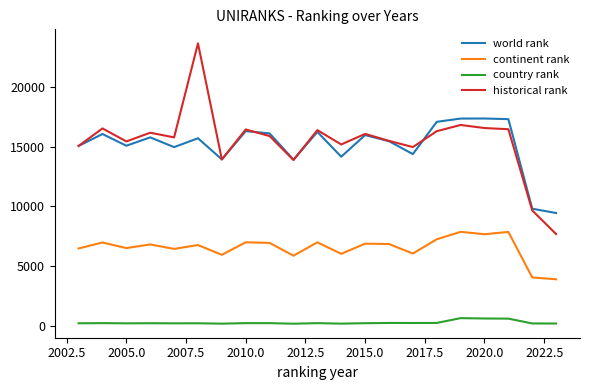

What are all the series names shown in the legend?

world rank, continent rank, country rank, historical rank